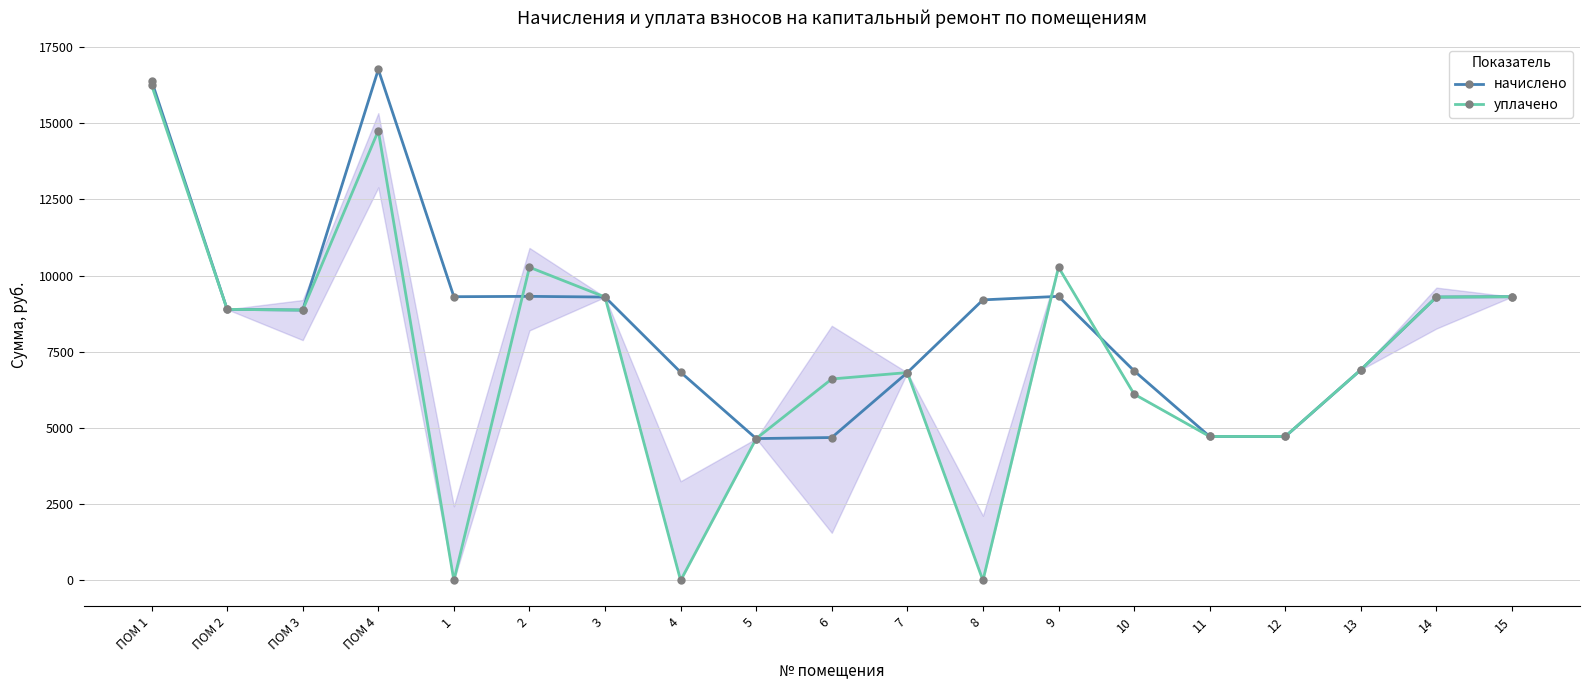

How many values in the уплачено series are below 6912?

9